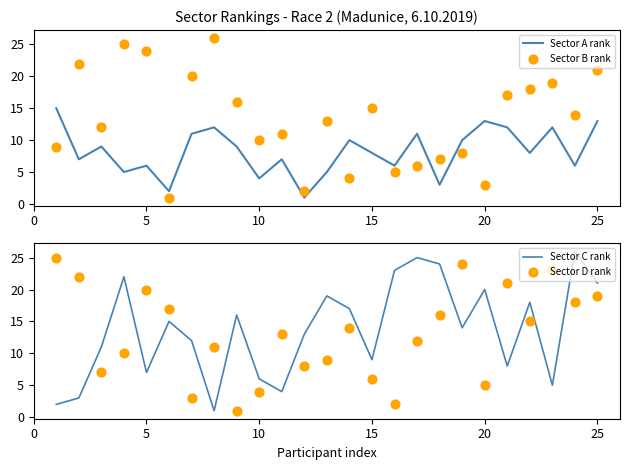

Which series reaches the minimum Y coordinate?

Sector A rank